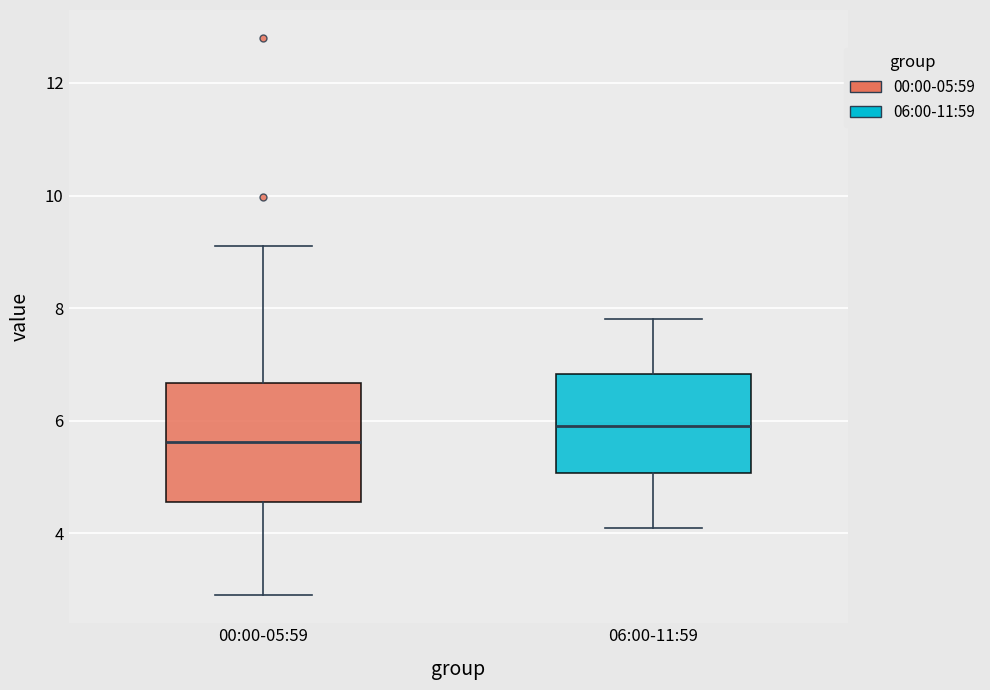

Comparing the boxes themselves (not the whiskers), which one is the tallest?

00:00-05:59